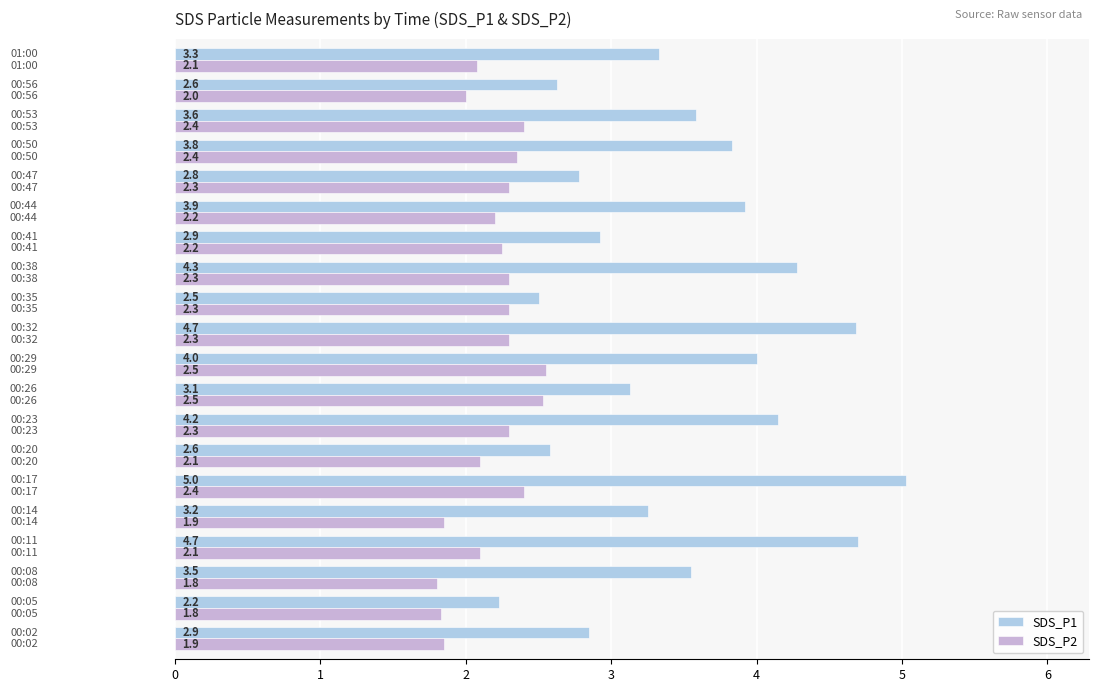

What is the average value of the SDS_P2 series?

2.2